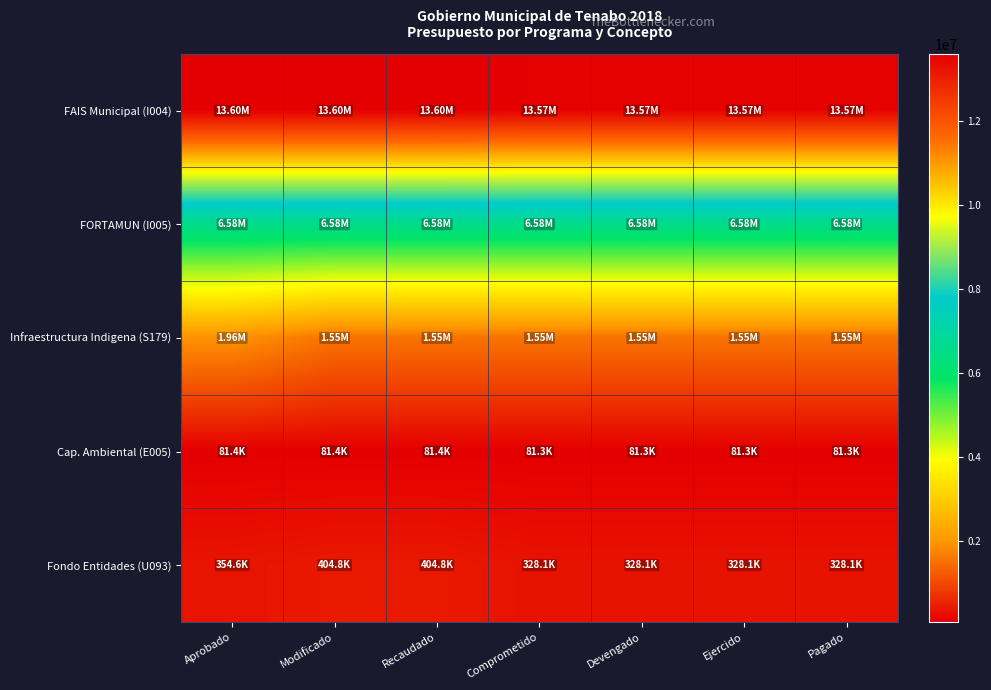

What is the total value across all series at Modificado?

22225931.6